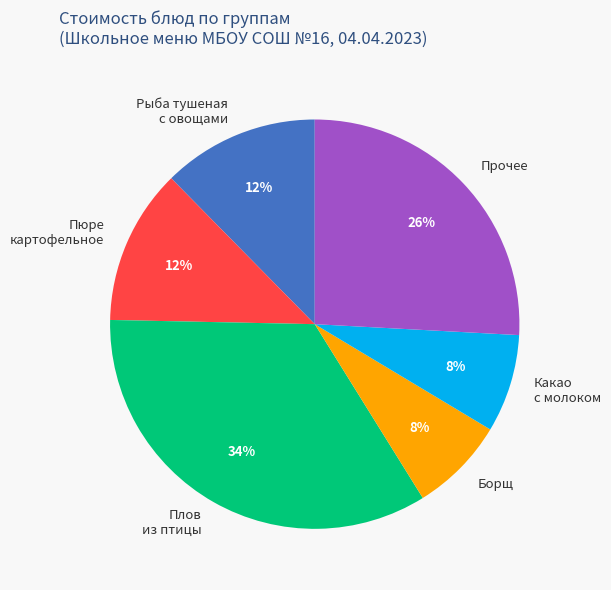

To the nearest percent, what is the average slice percentage?

17%